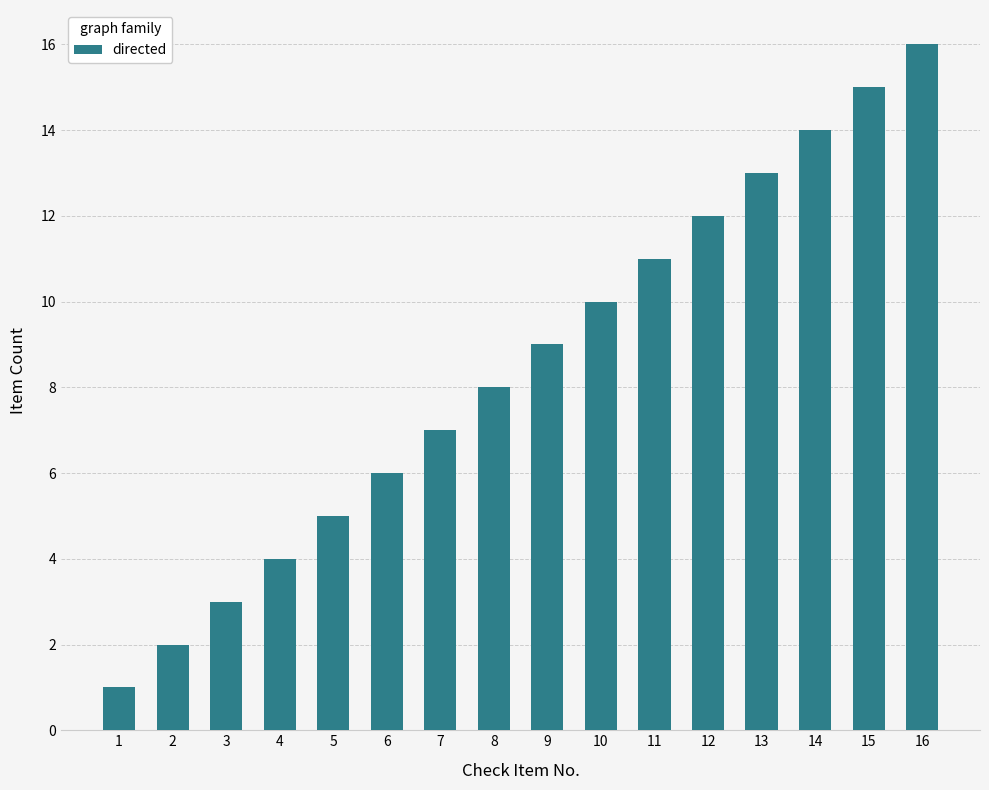

What is the maximum value shown in the chart?

16